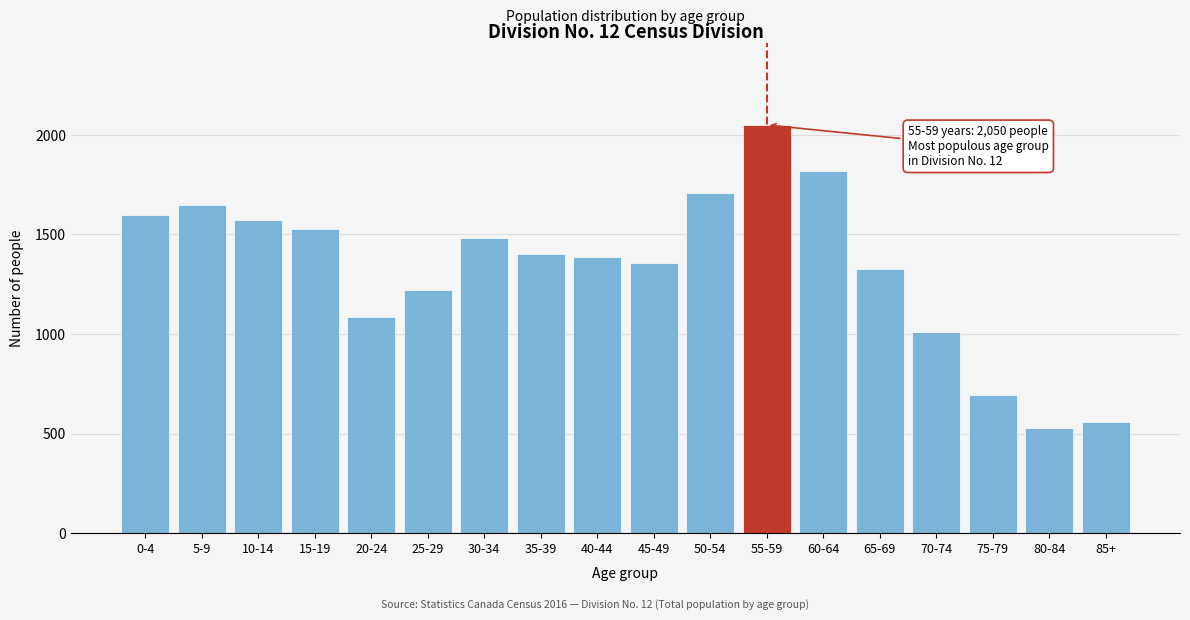

Reading left to right, extract all data points from this chart.

0-4=1600	5-9=1650	10-14=1575	15-19=1525	20-24=1085	25-29=1220	30-34=1480	35-39=1400	40-44=1385	45-49=1355	50-54=1710	55-59=2050	60-64=1820	65-69=1325	70-74=1010	75-79=695	80-84=530	85+=560